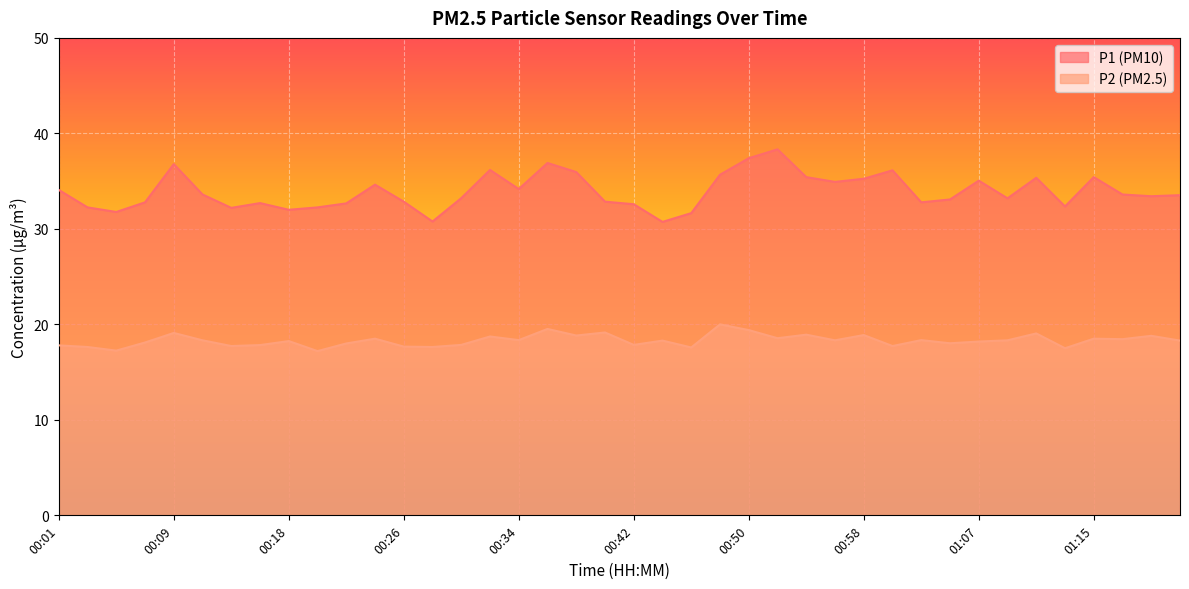

True or false: P1 has a value of 30.8 at 00:28.

True